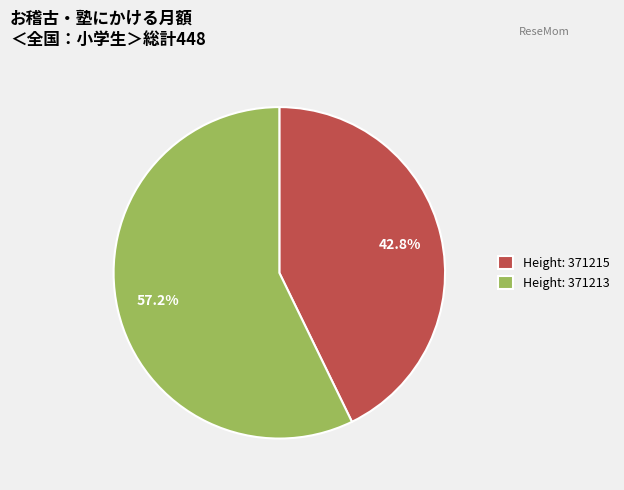

Between Height: 371215 and Height: 371213, which is larger?

Height: 371213